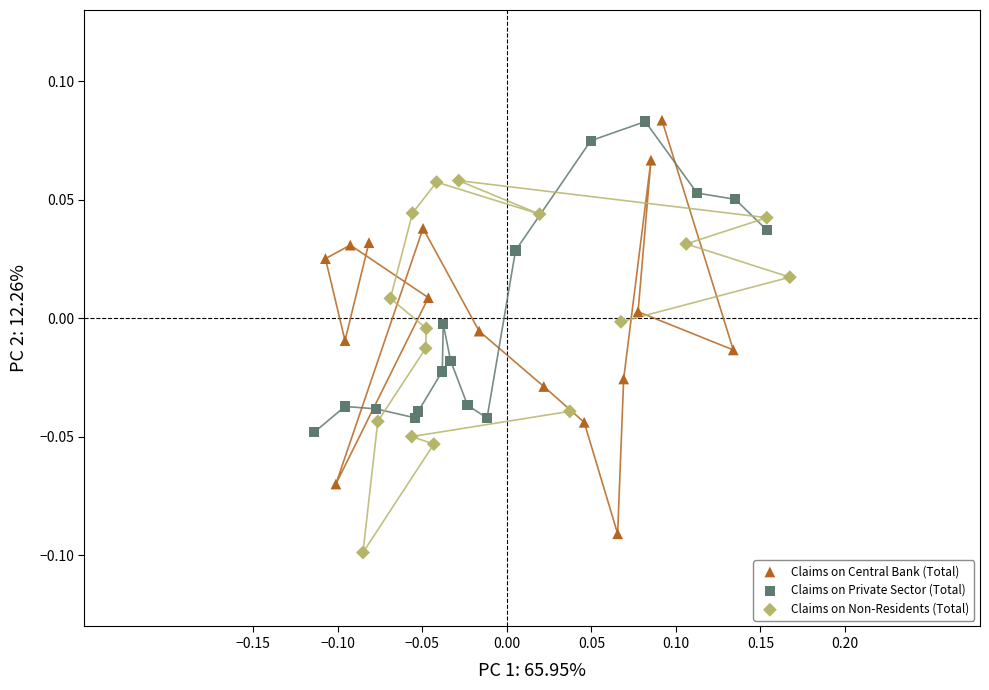

What are all the series names shown in the legend?

Claims on Central Bank (Total), Claims on Private Sector (Total), Claims on Non-Residents (Total)